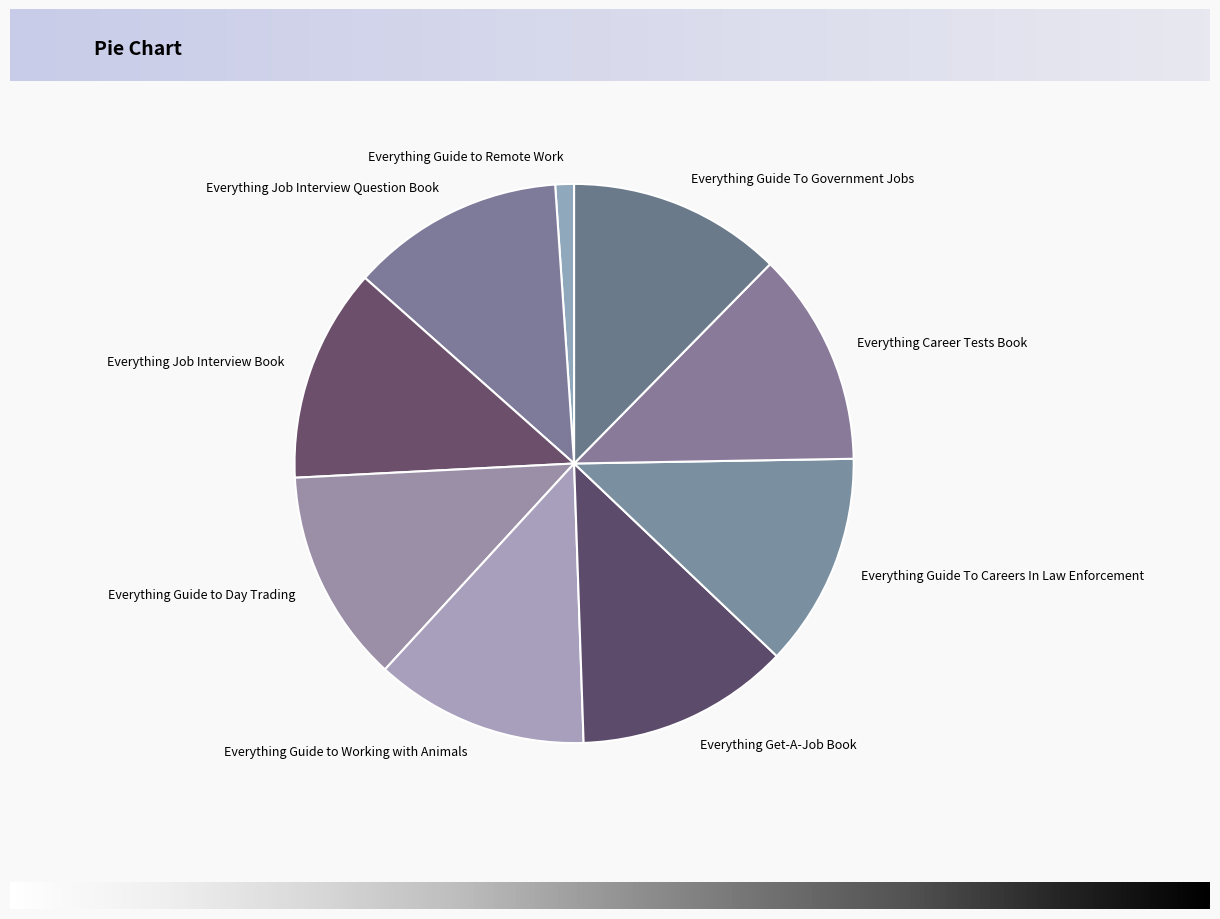

Do Everything Guide To Government Jobs and Everything Job Interview Book together represent more than half of the pie?

No